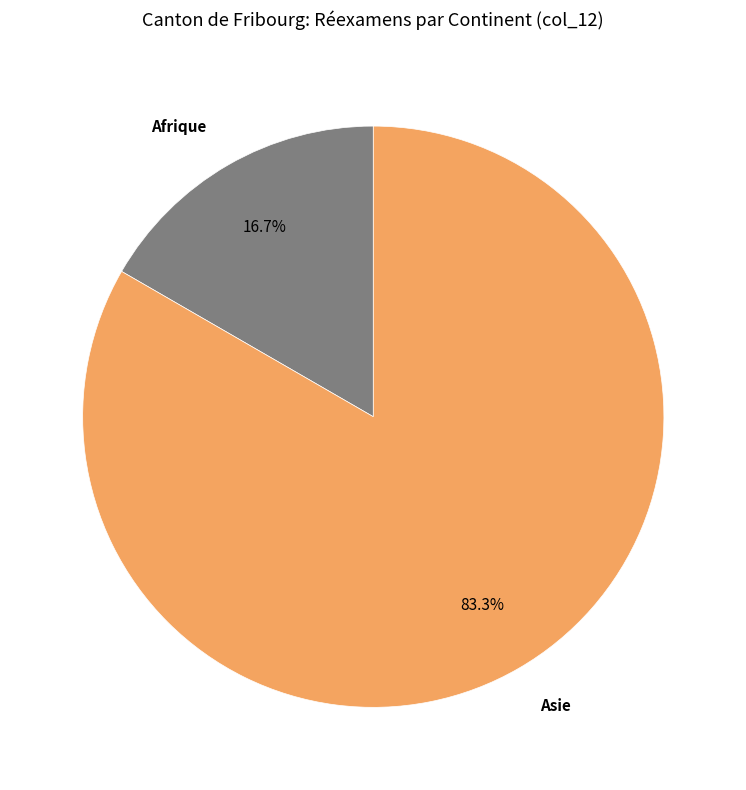

What percentage is NOT represented by Asie?

16.7%